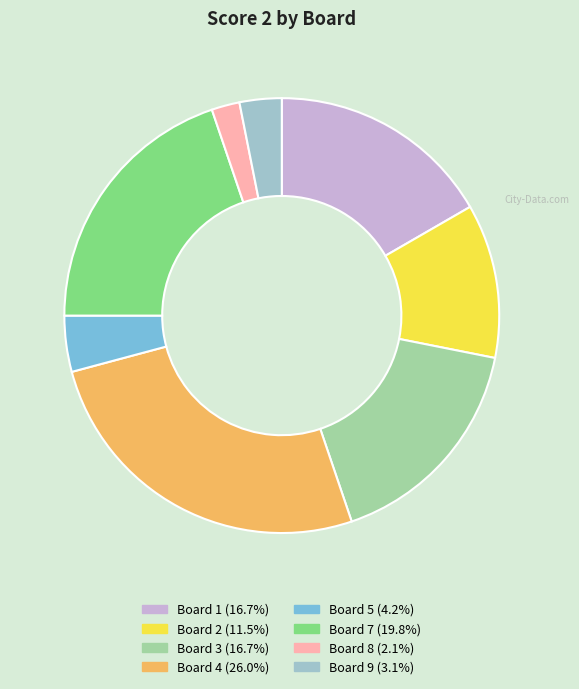

Is there any slice that represents more than half of the pie?

No